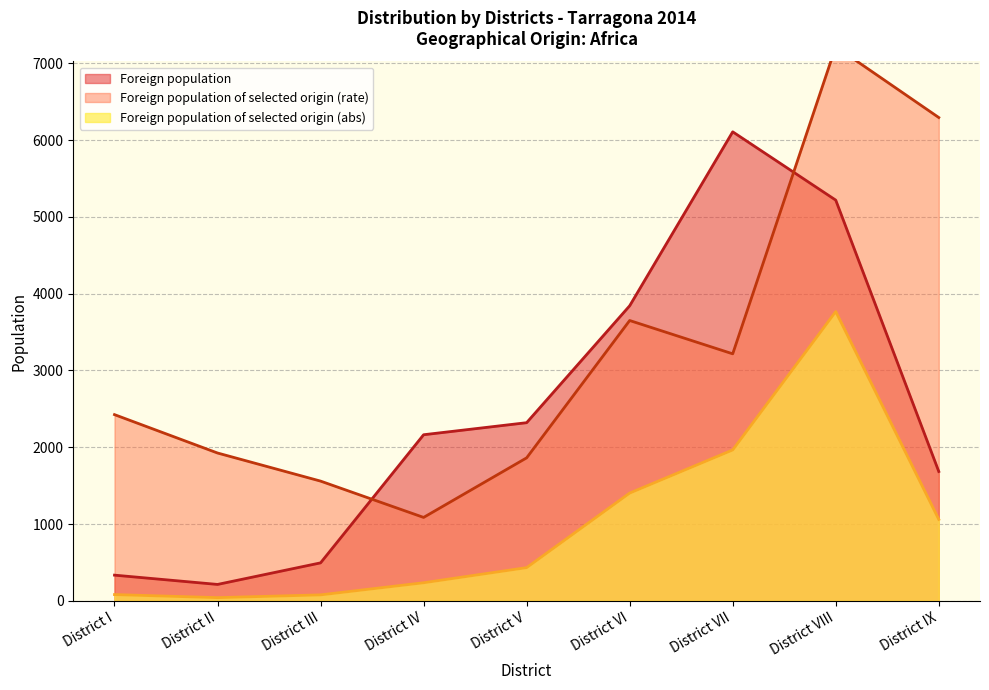

List the series in order of their peak value, lowest first.

Foreign population of selected origin (abs), Foreign population, Foreign population of selected origin (rate)